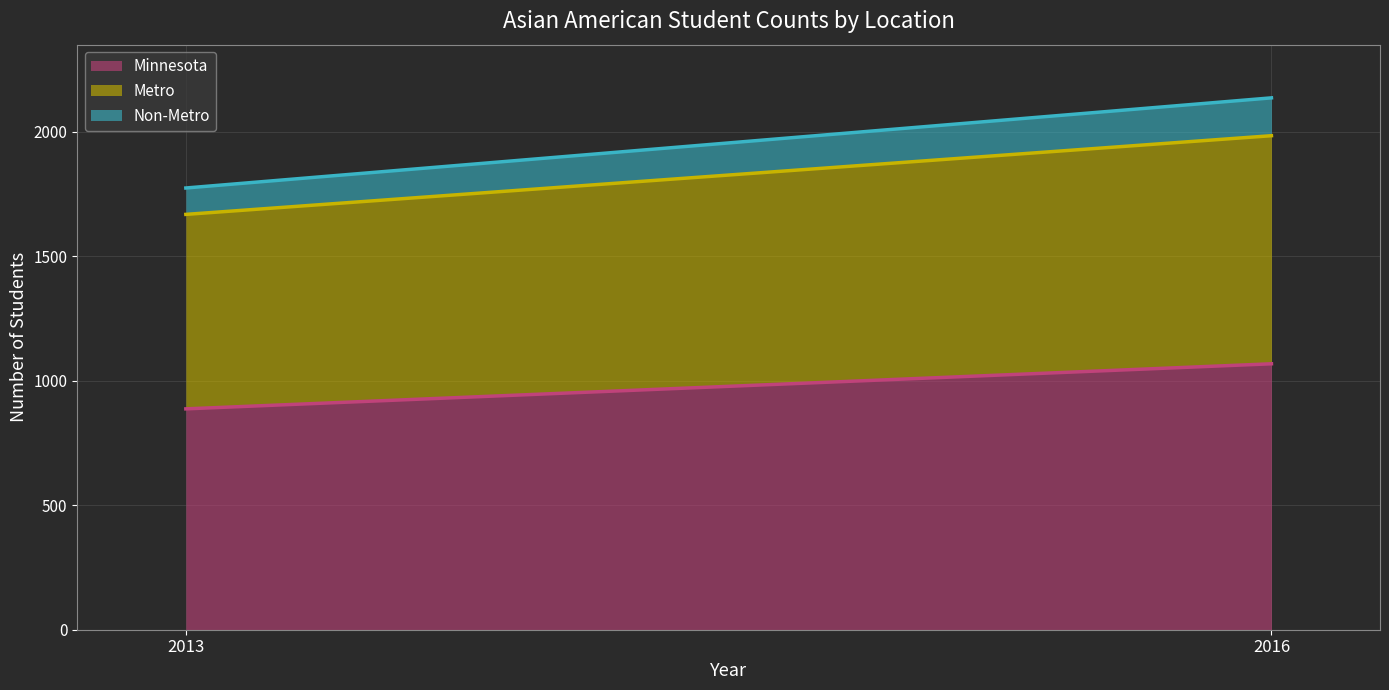

What is the sum of the Non-Metro (line) values at 2016 and 2013?

3910